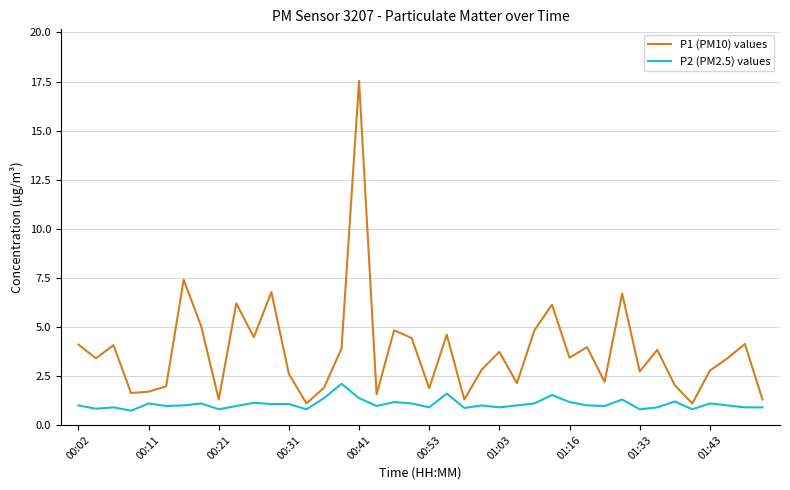

Rank the series by their maximum value, from lowest to highest.

P2 (PM2.5) values, P1 (PM10) values